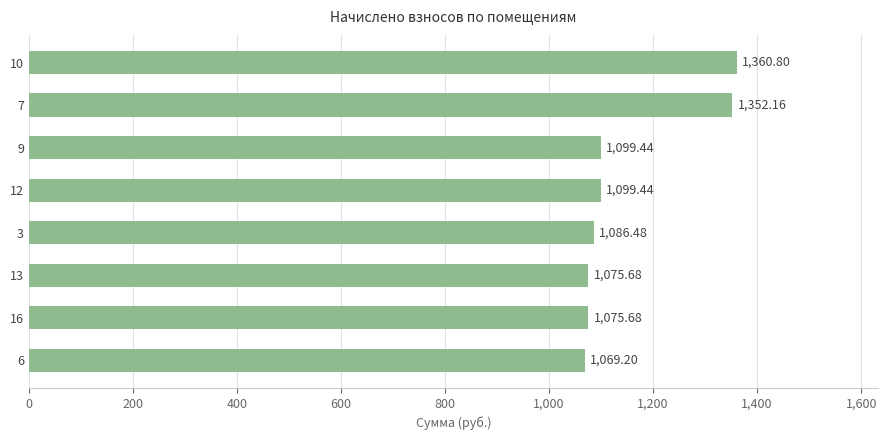

What is the sum of all values?

9218.9